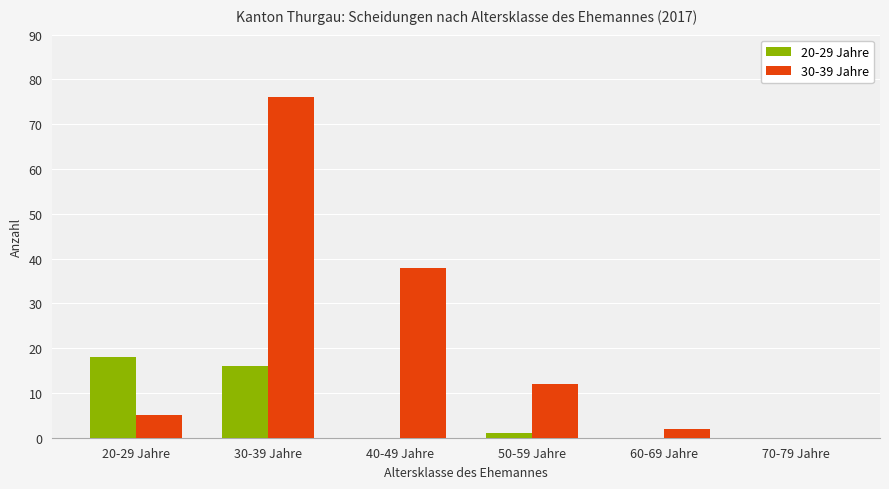

Reading right to left, transcribe all the data shown in this chart.

20-29 Jahre: 70-79 Jahre=0	60-69 Jahre=0	50-59 Jahre=1	40-49 Jahre=0	30-39 Jahre=16	20-29 Jahre=18
30-39 Jahre: 70-79 Jahre=0	60-69 Jahre=2	50-59 Jahre=12	40-49 Jahre=38	30-39 Jahre=76	20-29 Jahre=5